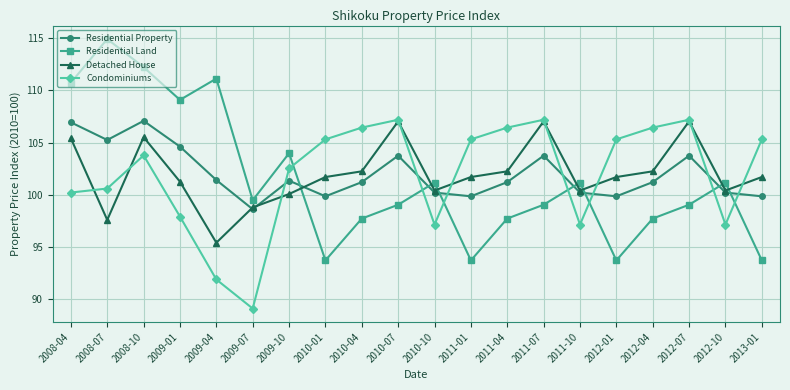

At which category is the sum across all series the highest?

2008-10